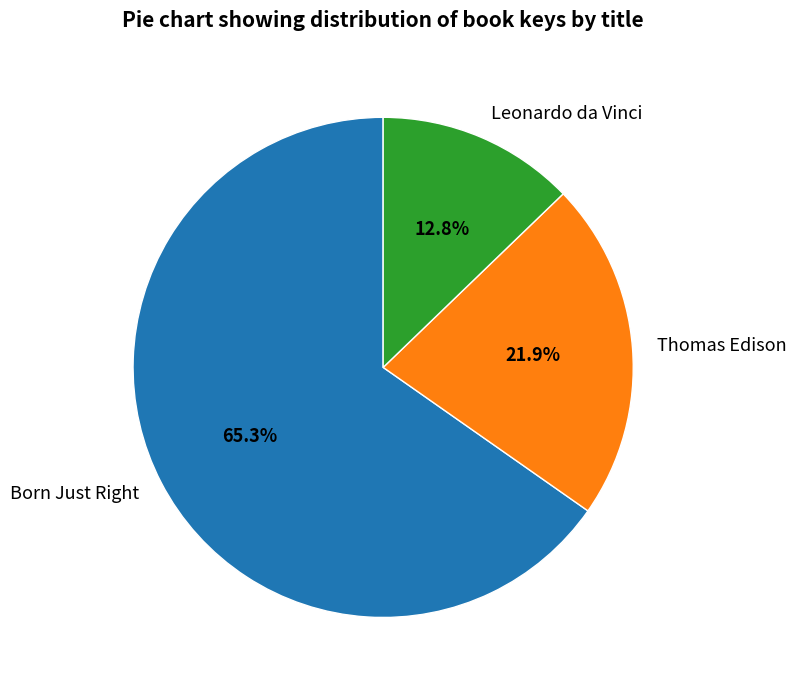

To the nearest percent, what portion does Leonardo da Vinci represent?

13%